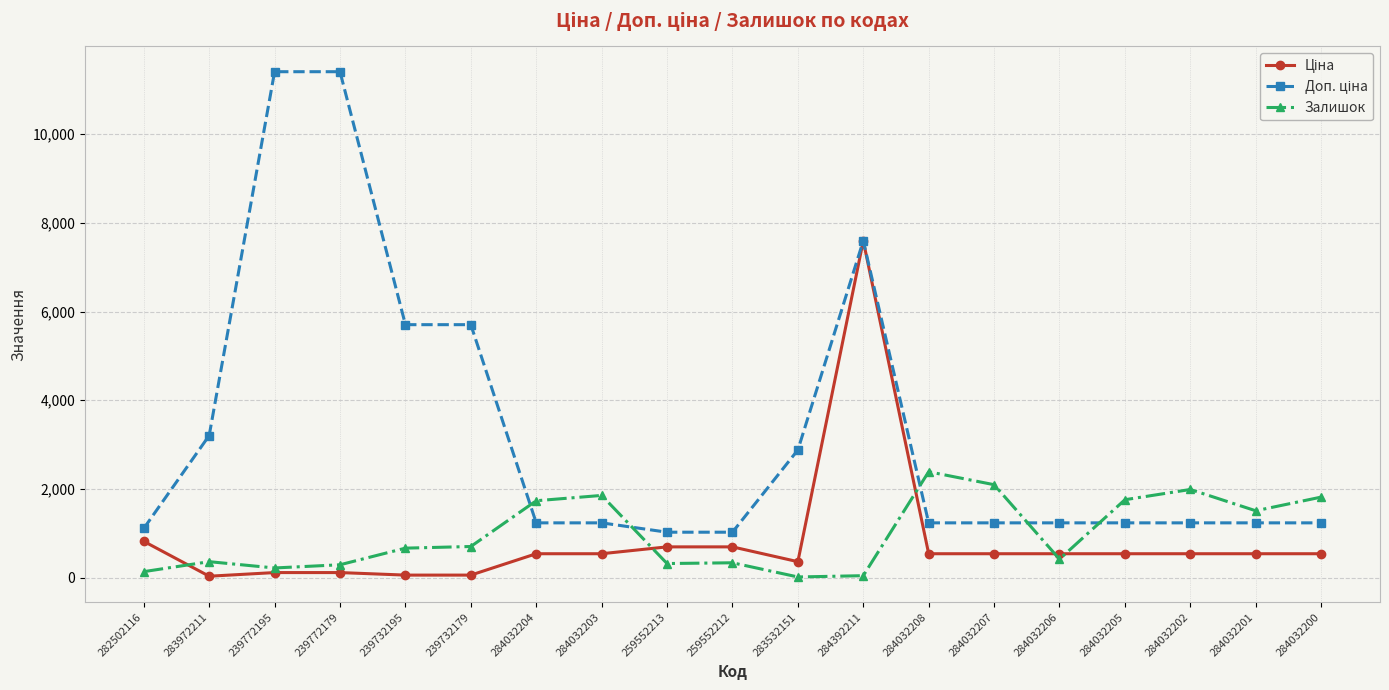

True or false: Залишок has a value of 360.0 at 283972211.

True